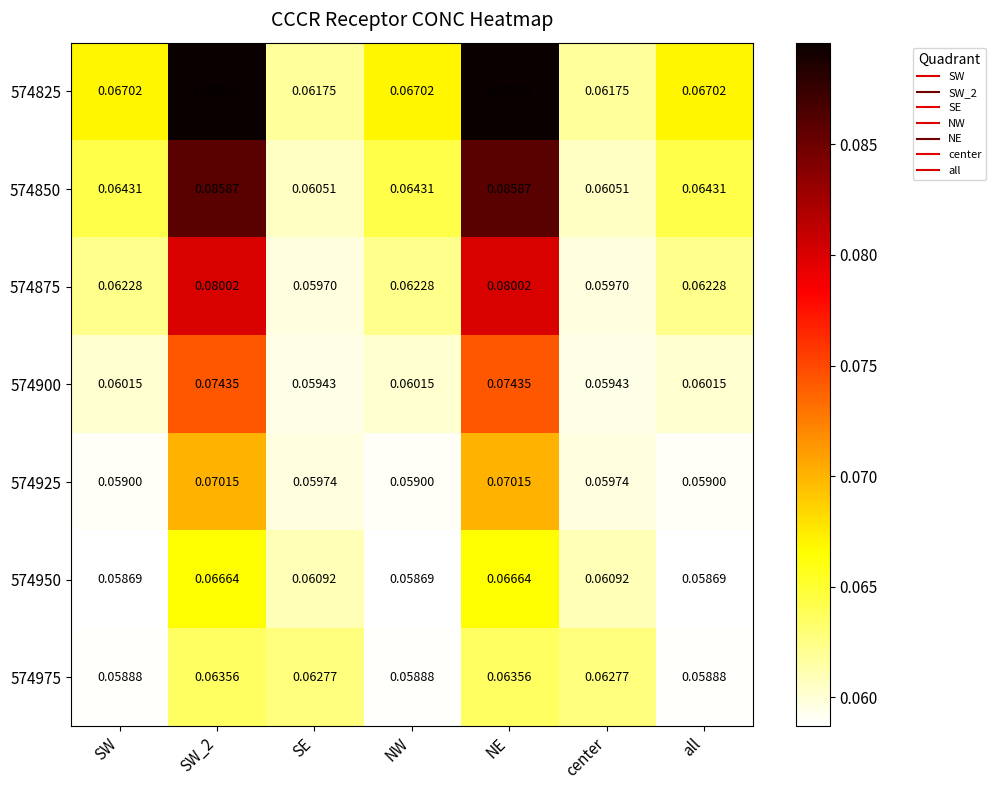

Is the value of 574875 at SE greater than the value of 574850 at NE?

No